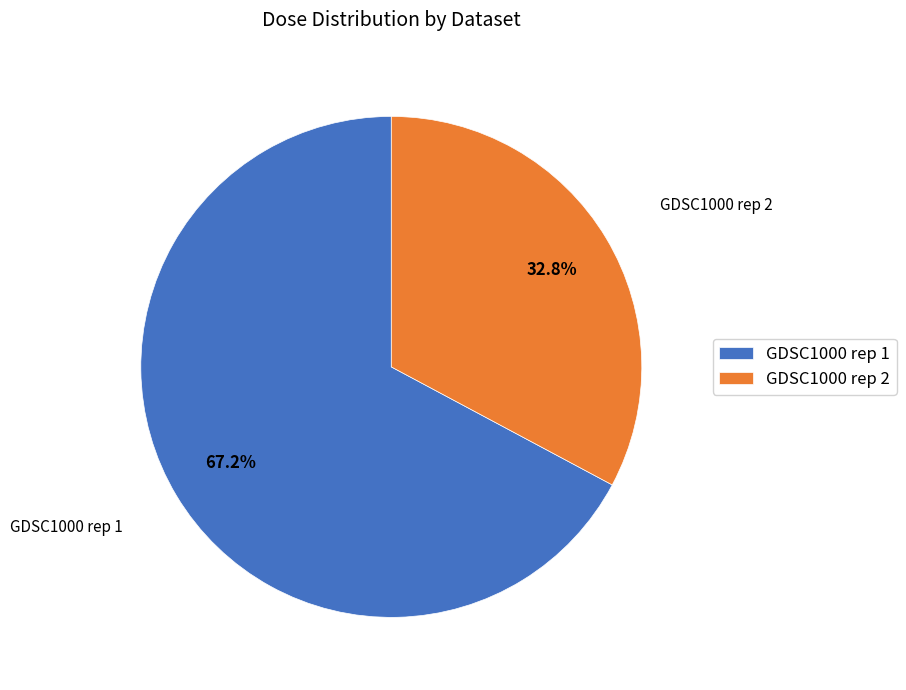

To the nearest percent, what is the difference between the largest and smallest slice percentages?

34%